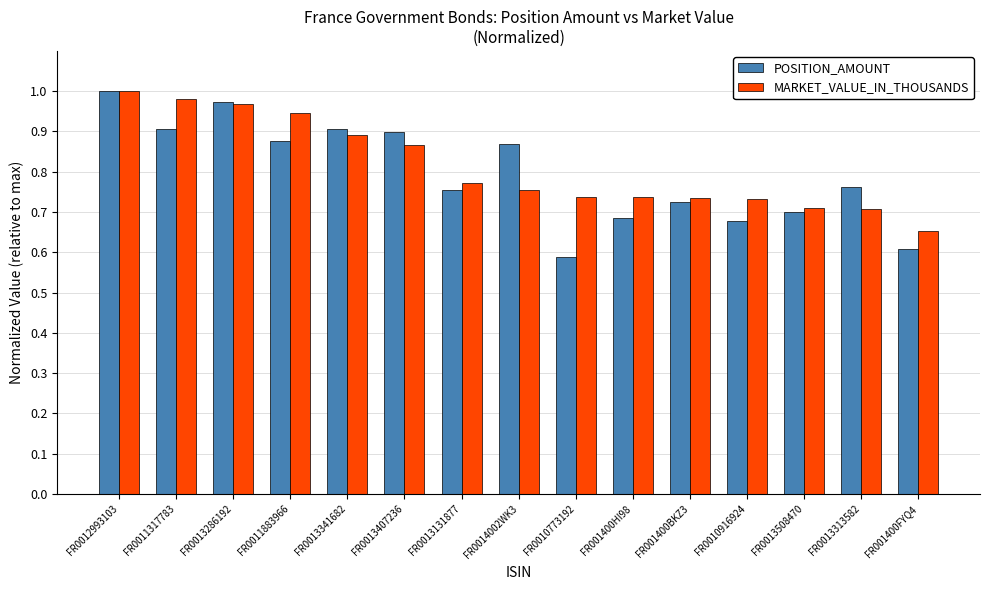

List the series in order of their overall mean, highest first.

MARKET_VALUE_IN_THOUSANDS, POSITION_AMOUNT